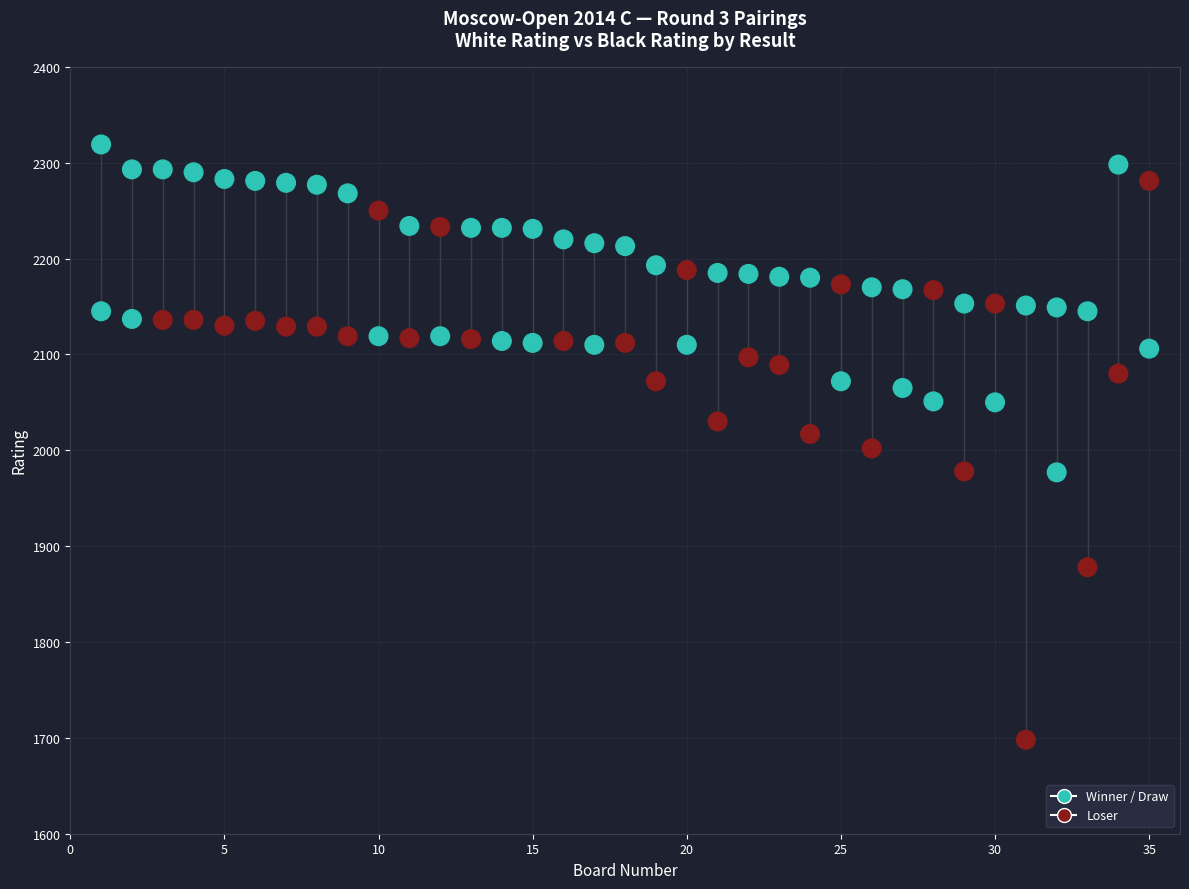

How many points are shown in the scatter plot?

70